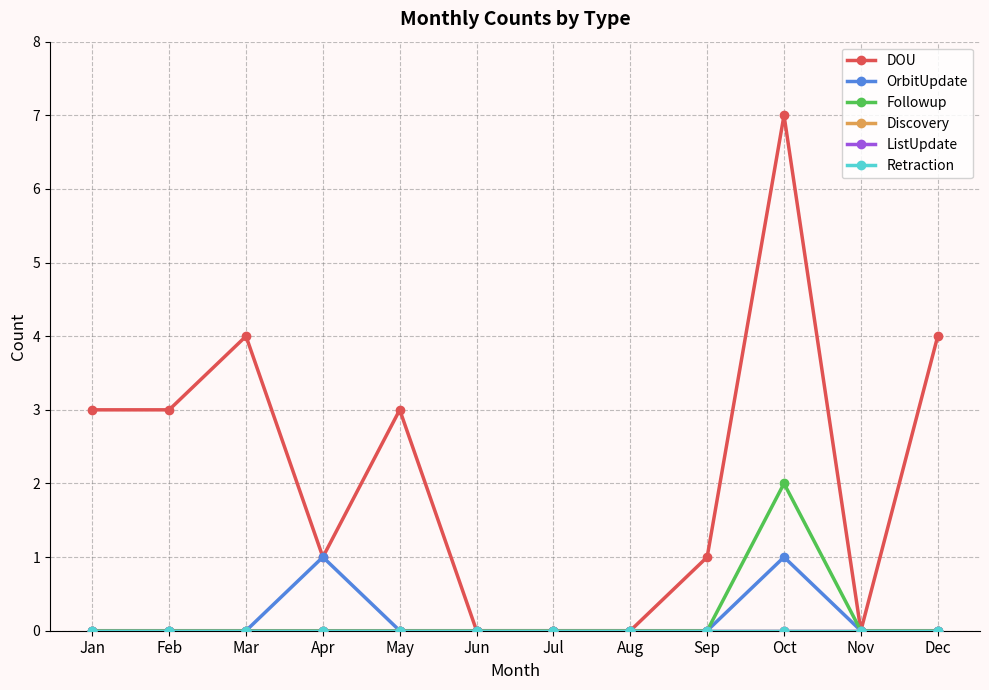

Does the chart have visible grid lines?

Yes